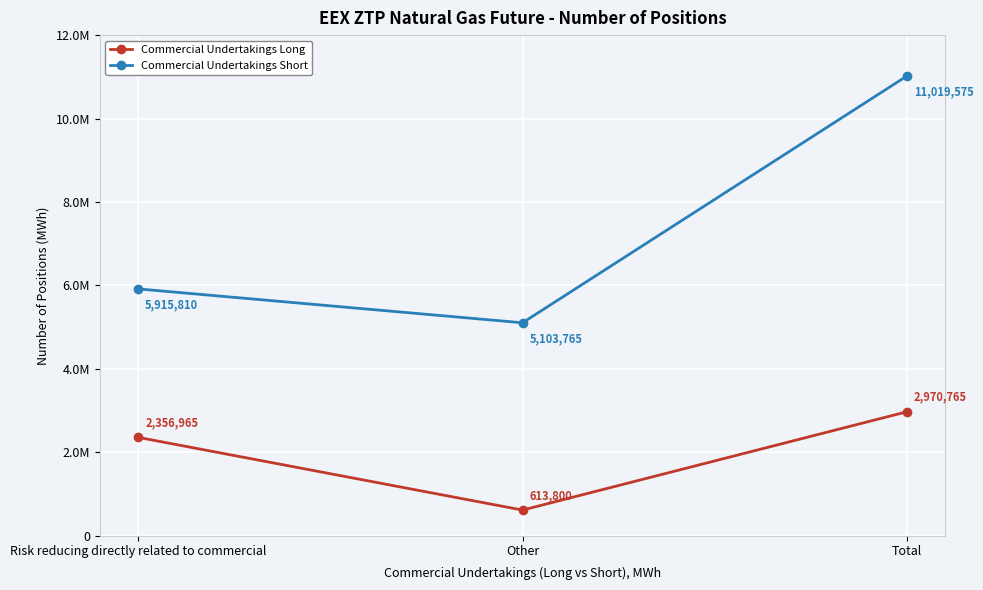

Which series has the largest total across all categories?

Commercial Undertakings Short